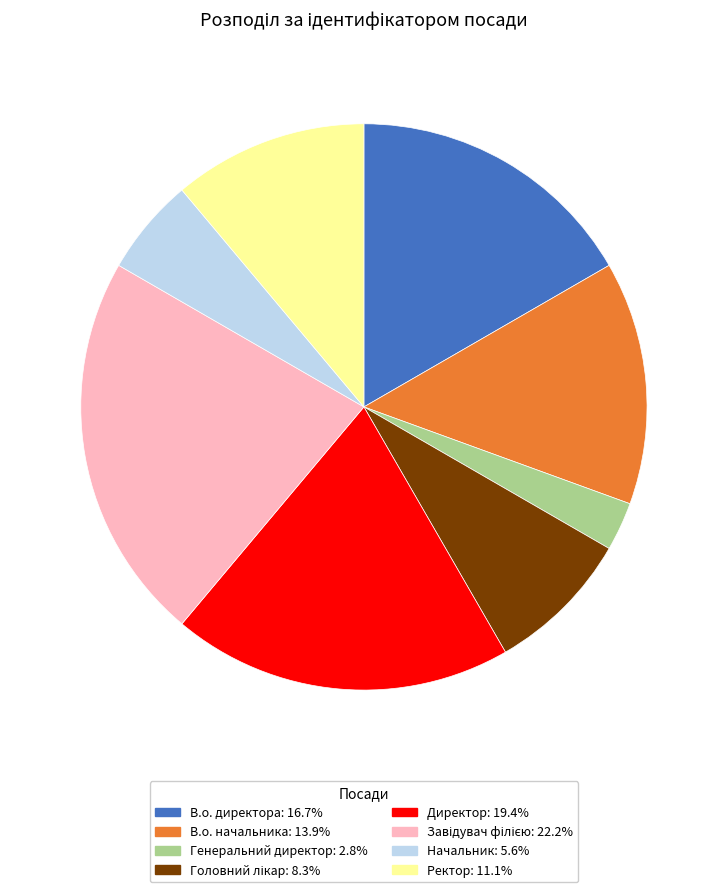

What is the smallest slice in the pie chart?

Генеральний директор